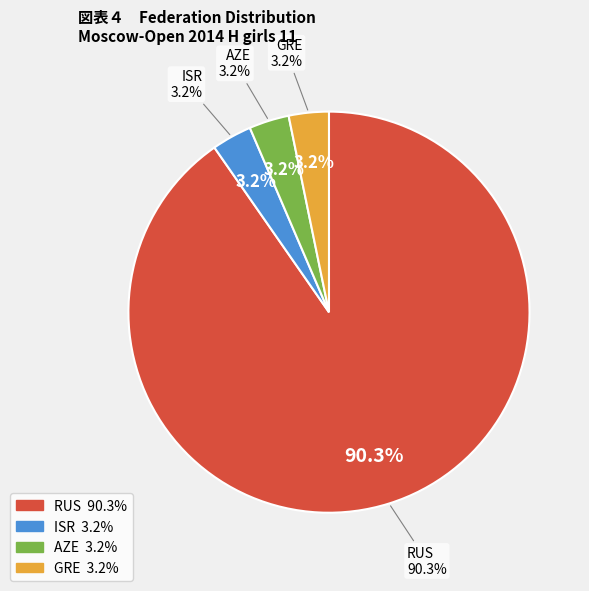

Combined, what portion of the pie is RUS and ISR?

93.5%